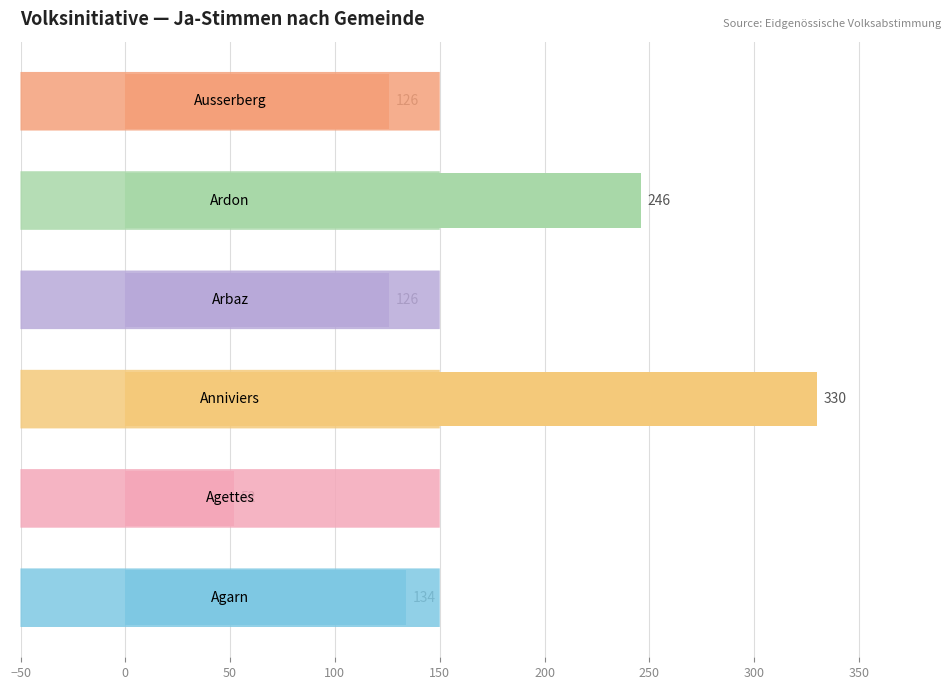

What is the difference between the maximum and second lowest values?

204